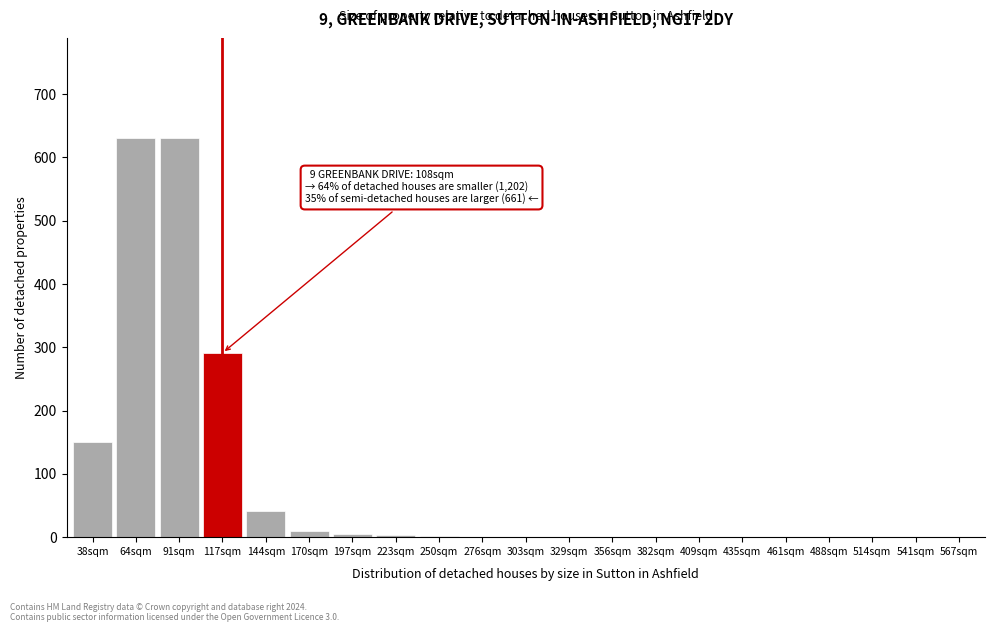

Between 64sqm and 144sqm, which is larger?

64sqm